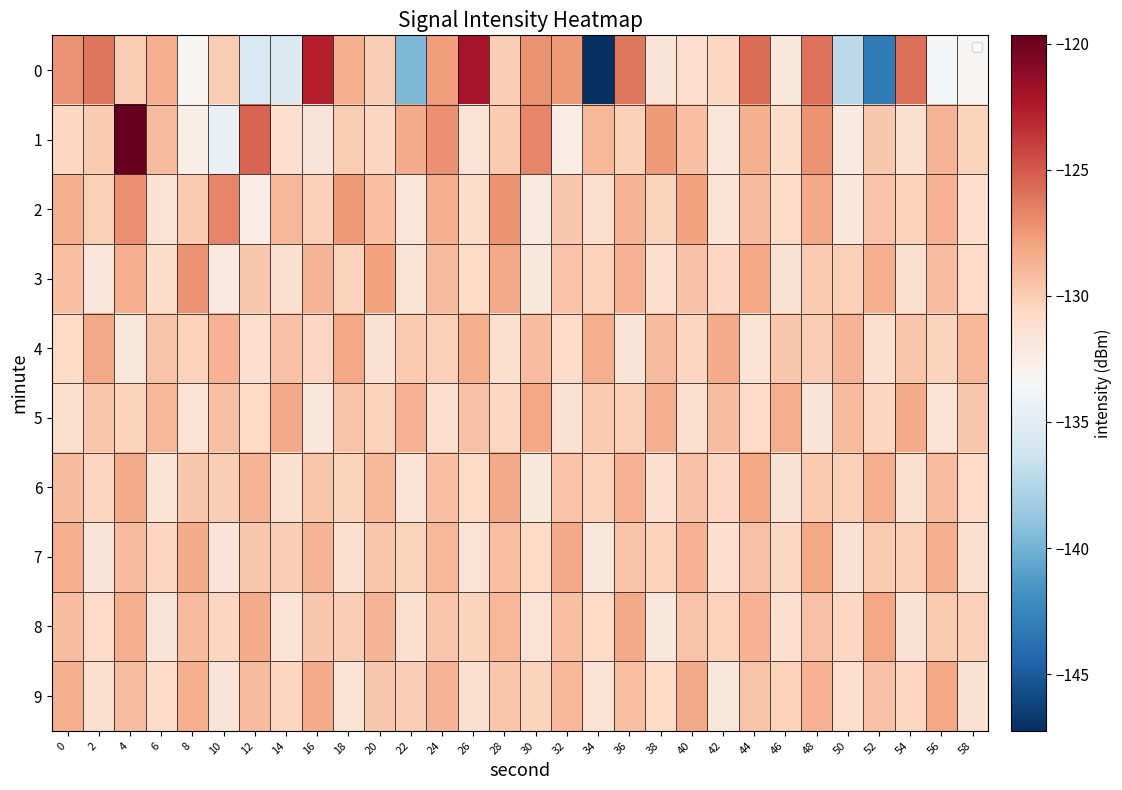

What is the difference between the highest and lowest values at 6?

3.3